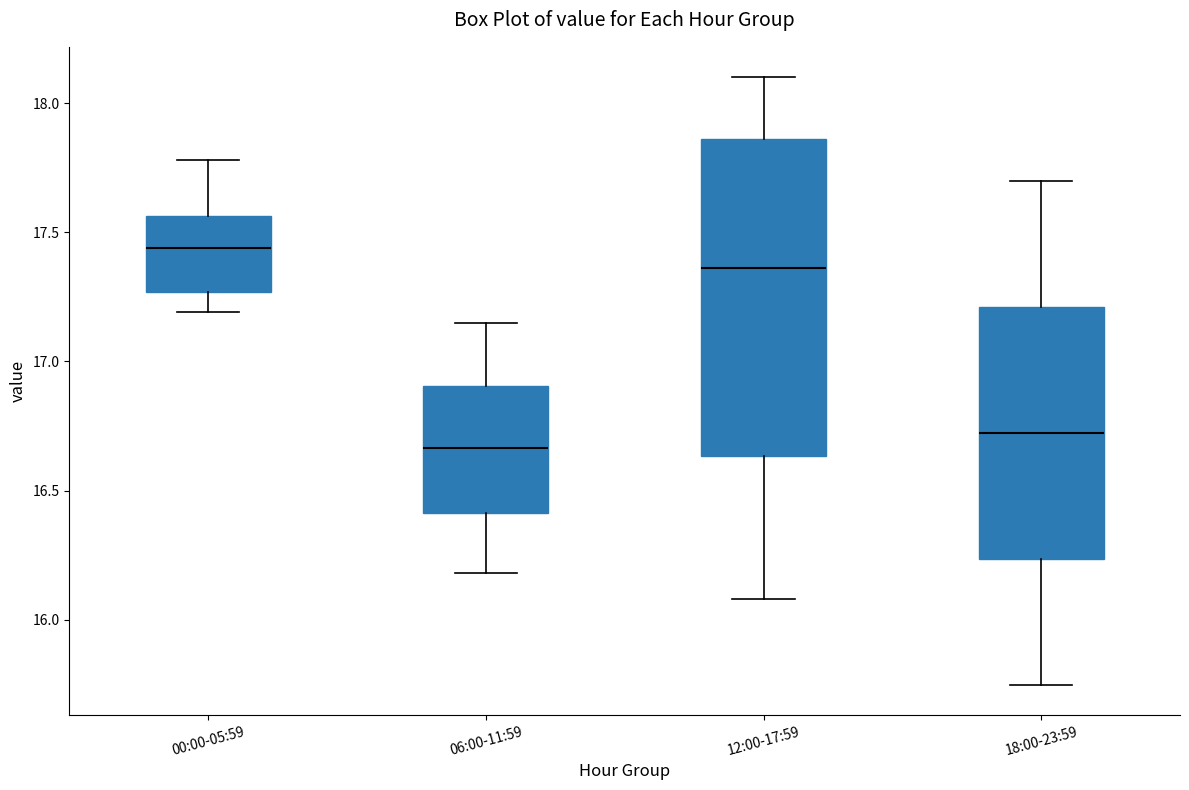

Comparing the boxes themselves (not the whiskers), which one is the tallest?

12:00-17:59